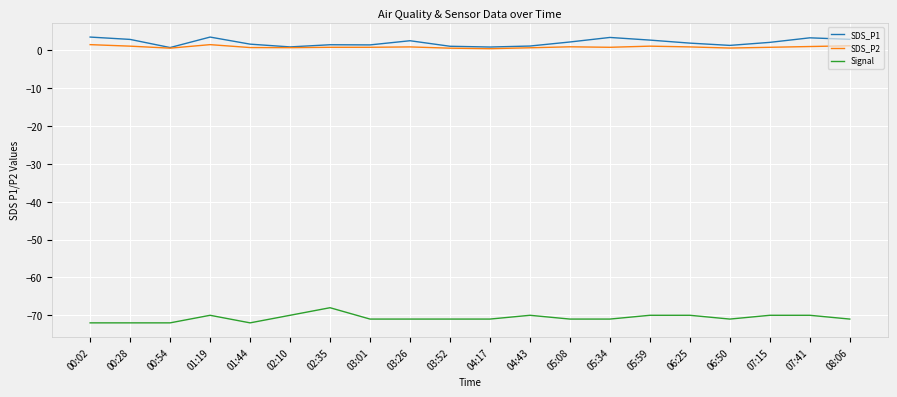

True or false: Signal has a value of -72.0 at 00:54.

True